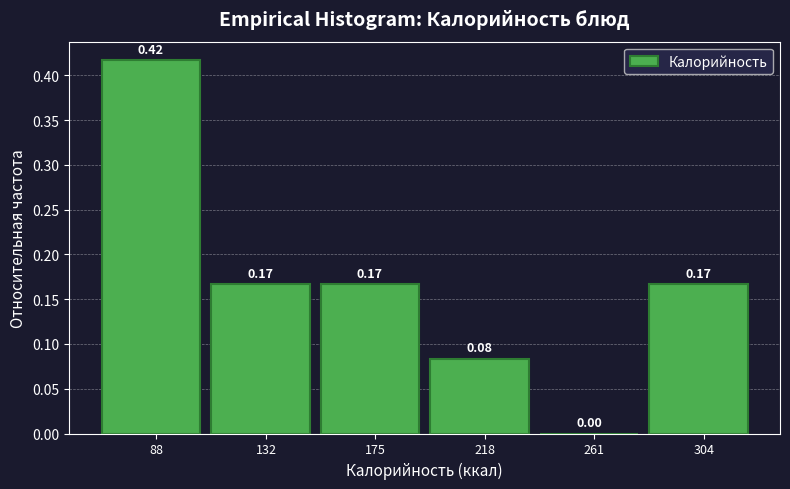

Which range on the x-axis has the tallest bar?

65 to 110